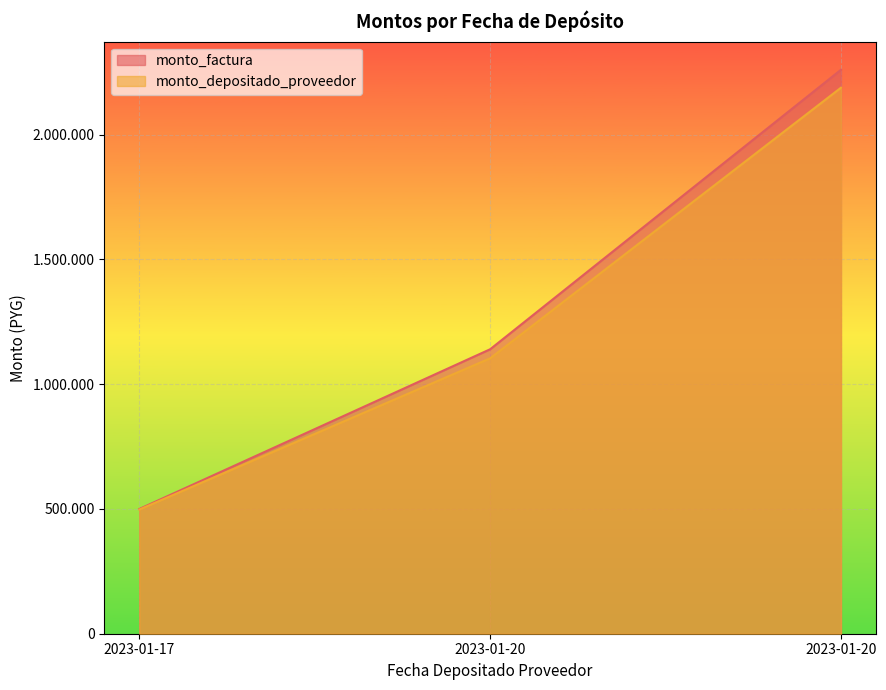

True or false: monto_depositado_proveedor has a value of 683303 at 2023-01-17.

False